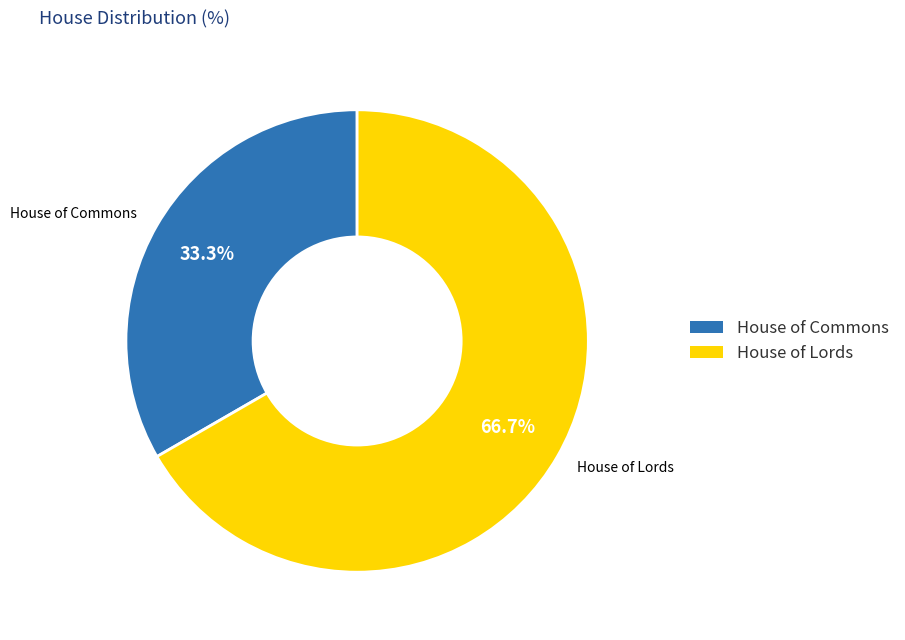

To the nearest percent, what percentage of the pie is House of Commons?

33%